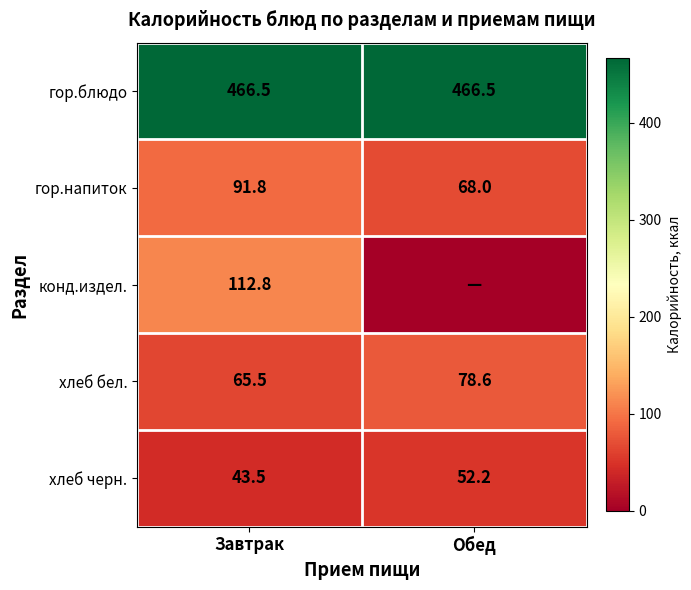

What is the highest value of the хлеб бел. series?

78.6